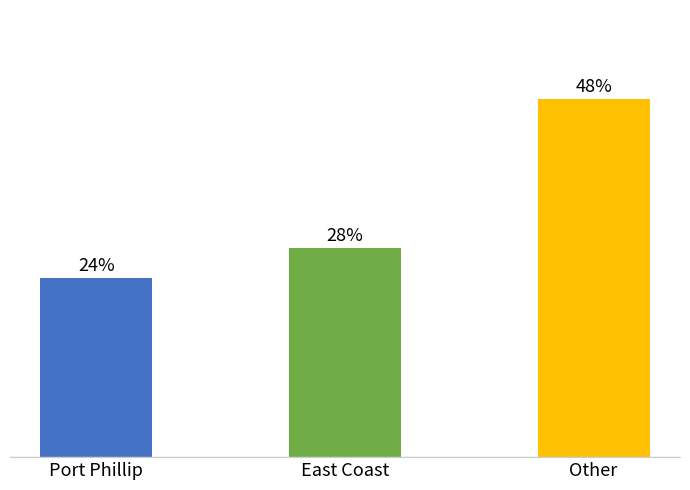

Between East Coast and Other, which is larger?

Other